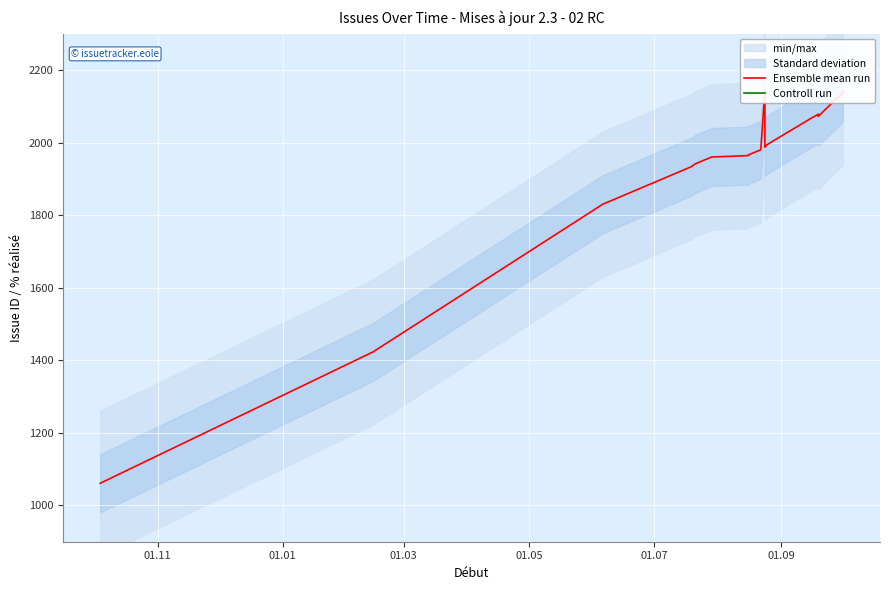

True or false: Ensemble mean run and Controll run intersect in this chart.

False